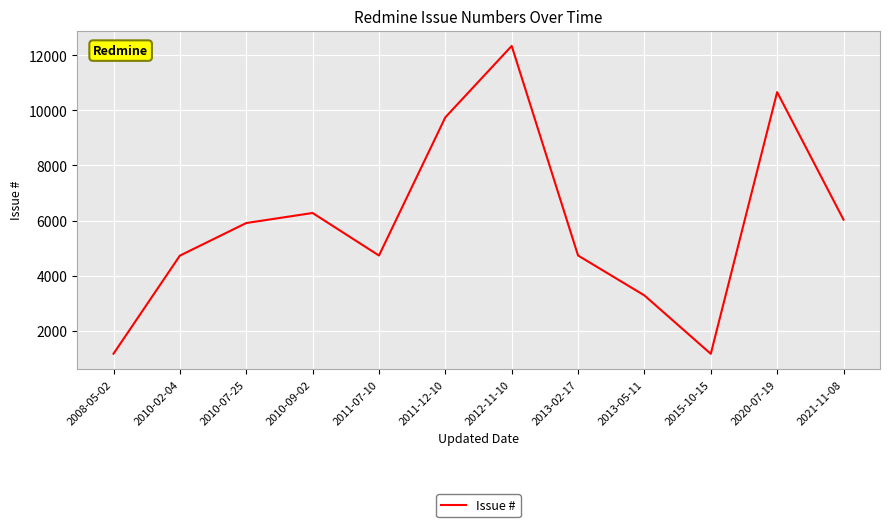

Is it true that the value at 2013-05-11 is 4898?

False